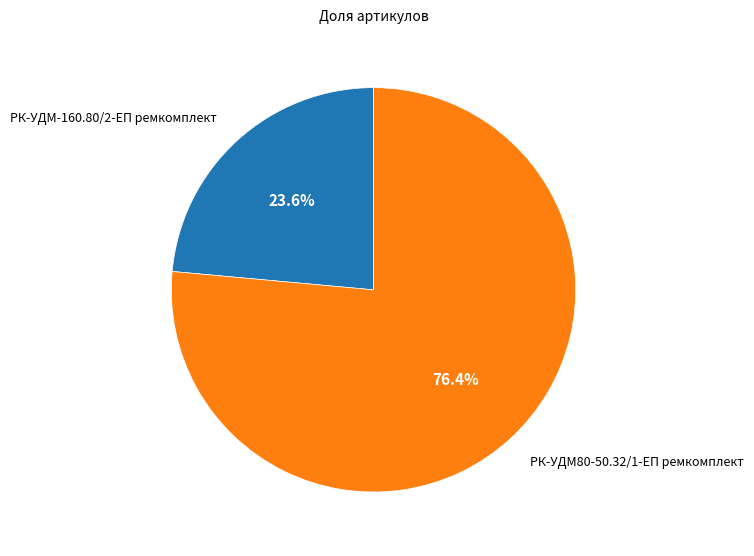

What percentage is NOT represented by РК-УДМ-160.80/2-ЕП ремкомплект?

76.4%